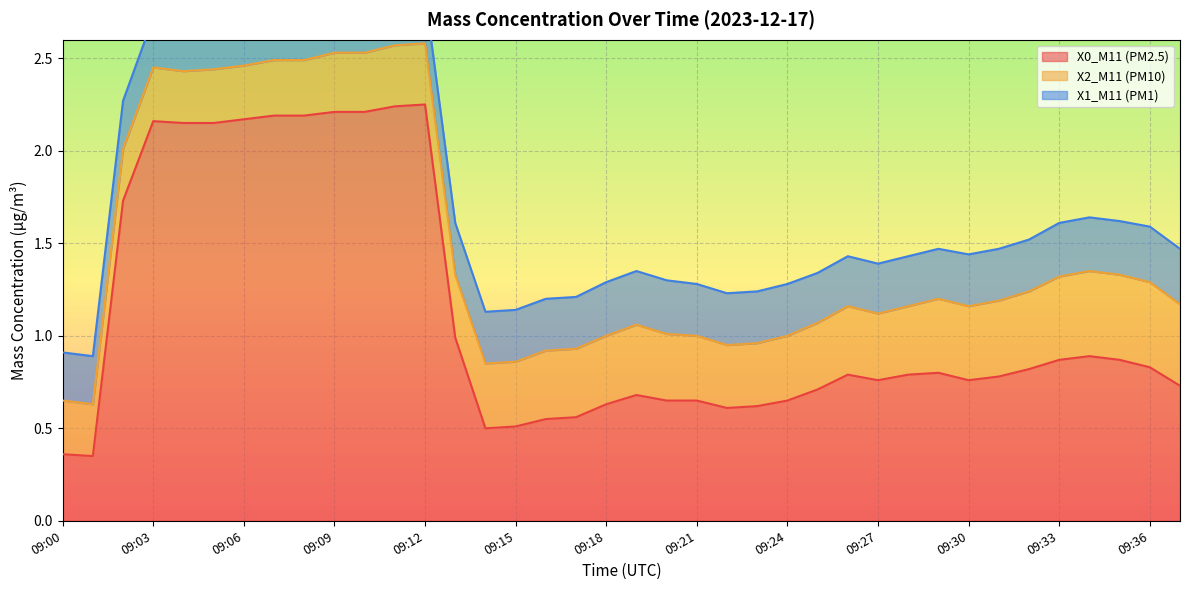

List the series in order of their peak value, highest first.

X0_M11 (PM2.5), X2_M11 (PM10), X1_M11 (PM1)